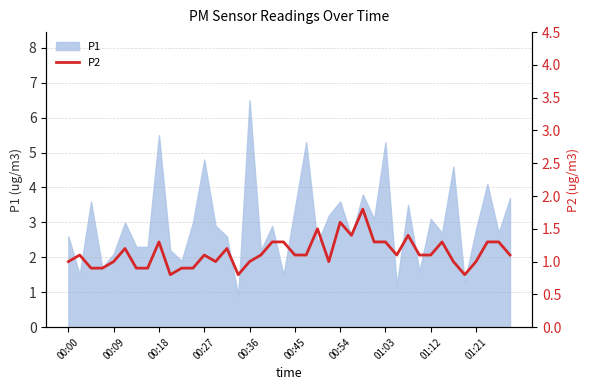

Is it true that the value at 30 is 0.4?

False